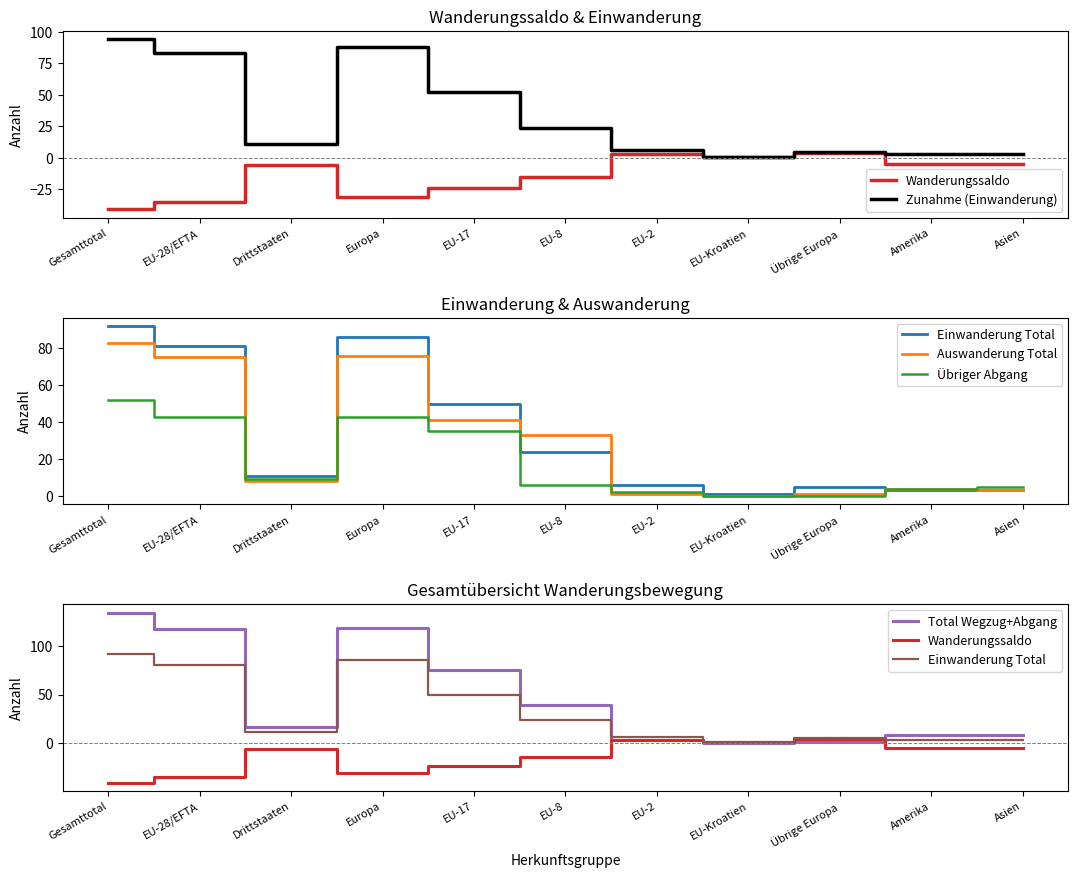

Which has a higher value, Asien or EU-28/EFTA?

Asien